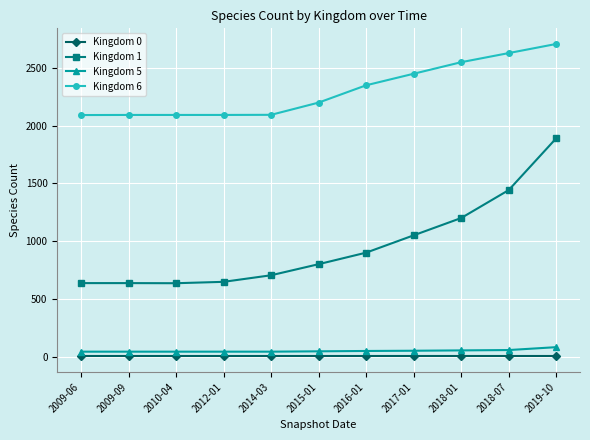

At which label is Kingdom 1 closest to 1263?

2018-01